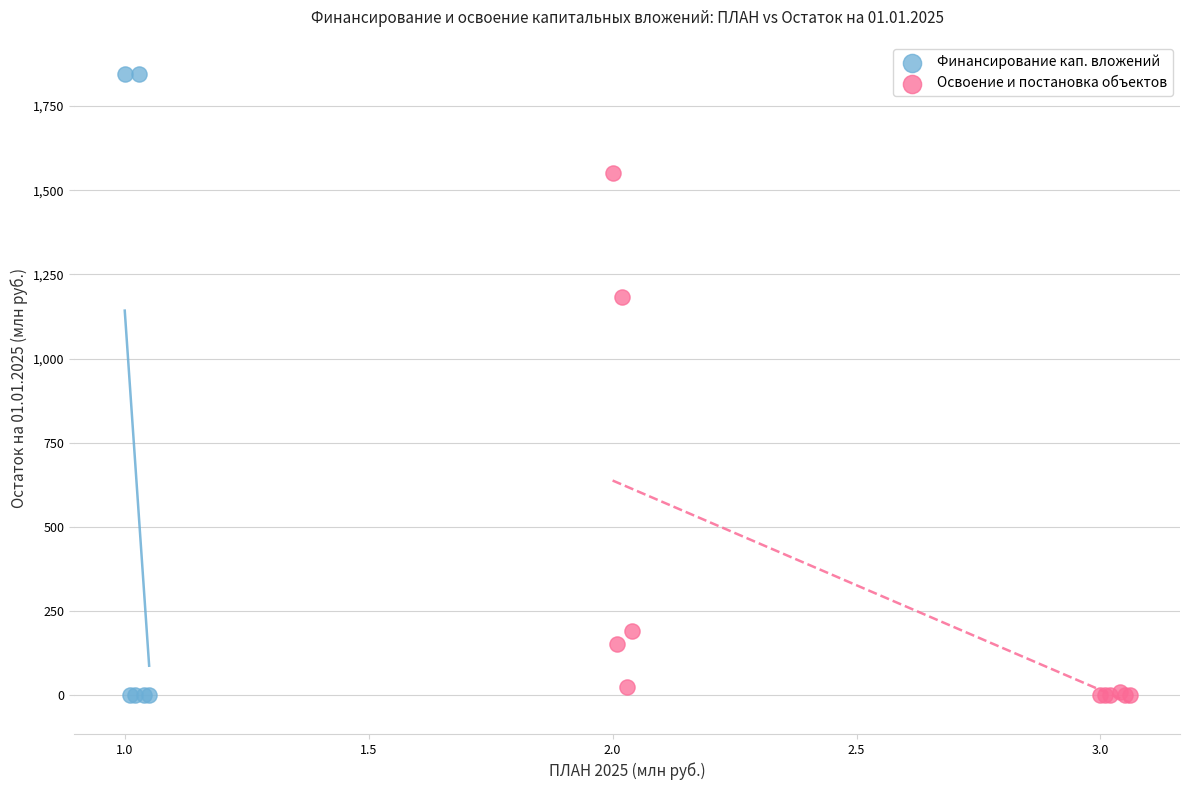

Which series contains the highest Y value?

Финансирование кап. вложений